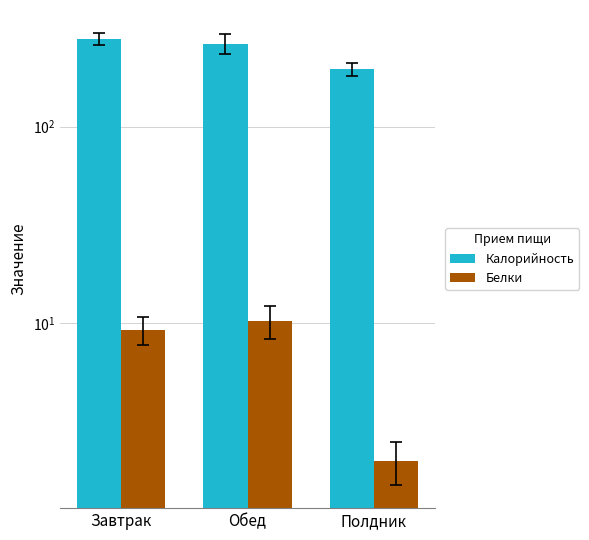

How many values in the Белки series are below 9?

1